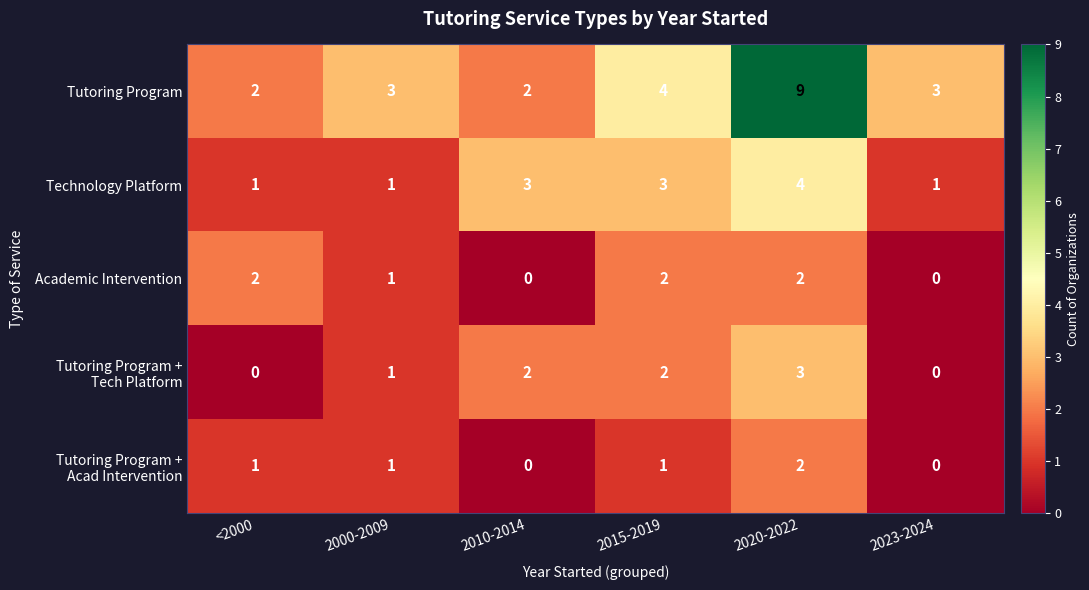

What is the difference between the maximum and second lowest values in the Tutoring Program series?

7